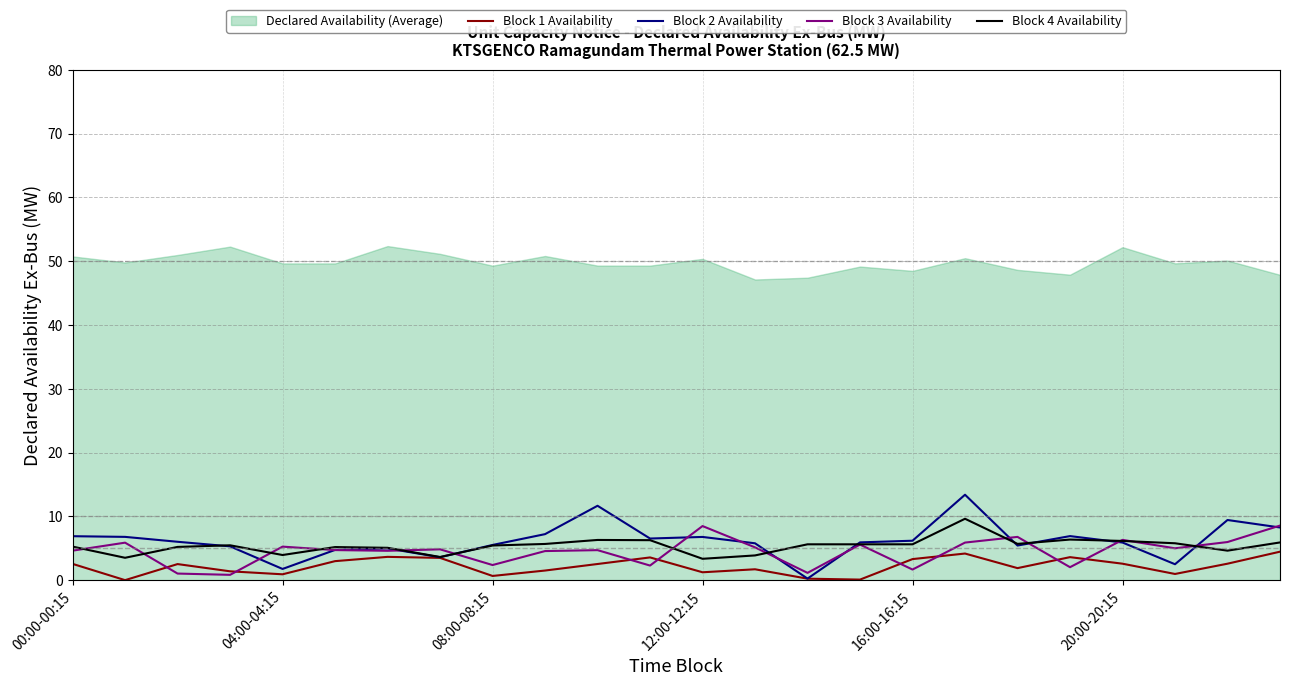

What is the sum of all Block 2 Availability values?

147.6